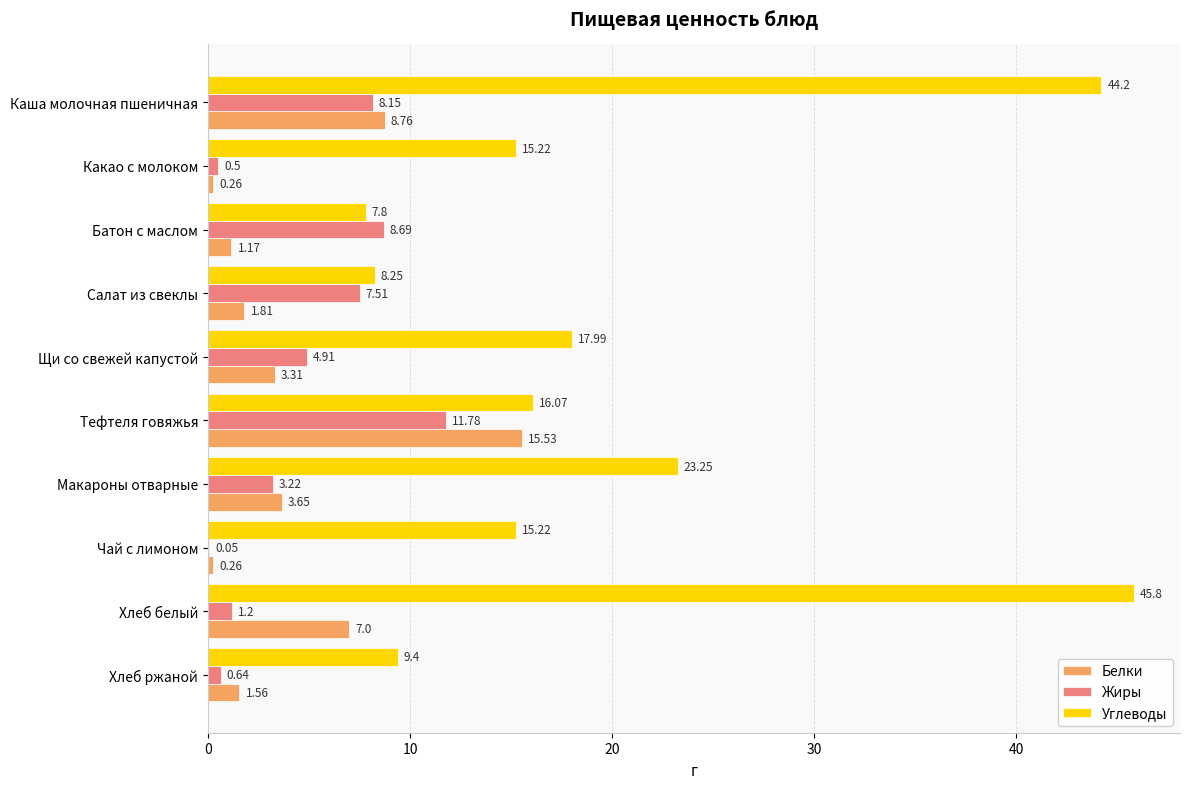

What are all the series names shown in the legend?

Белки, Жиры, Углеводы